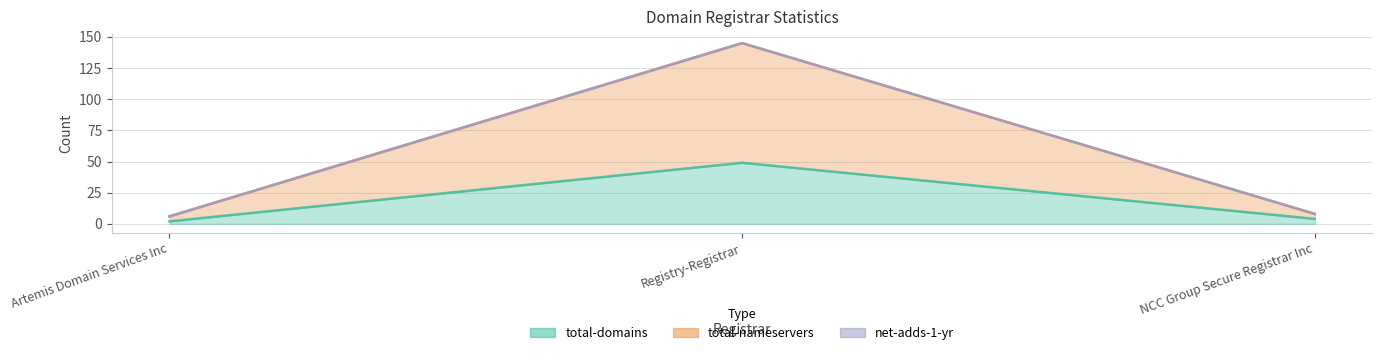

Count the number of categories in the chart.

3